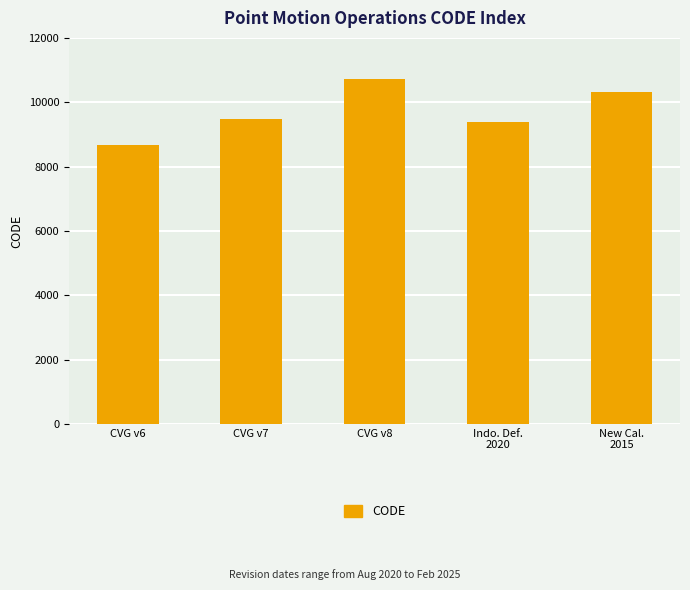

What value does the data have at CVG v7, to the nearest 10?

9480